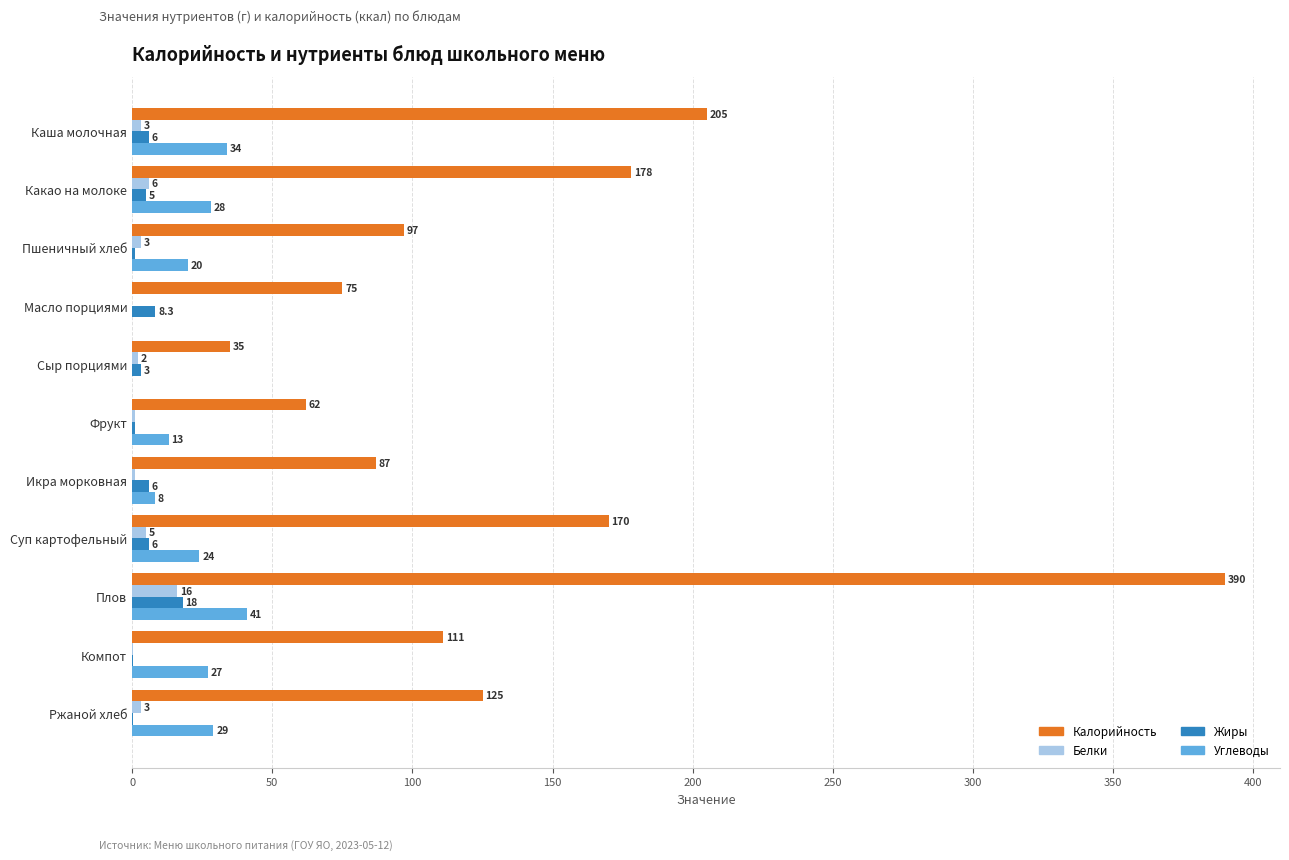

True or false: Калорийность has a value of 178.0 at Какао на молоке.

True